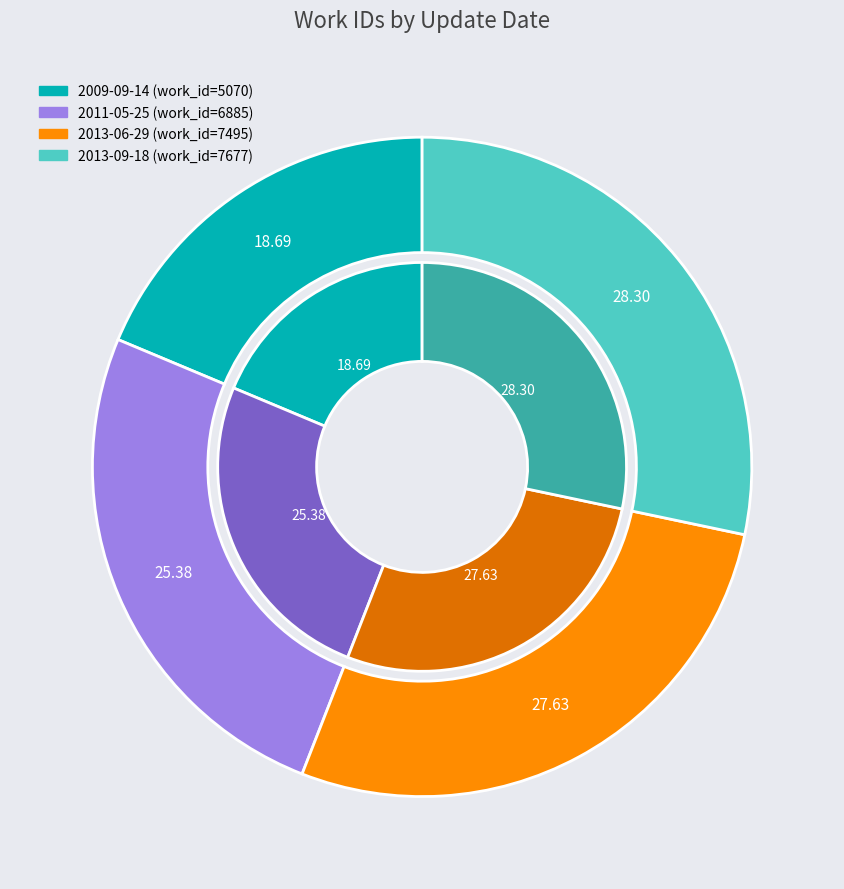

How many slices are in this pie chart?

4